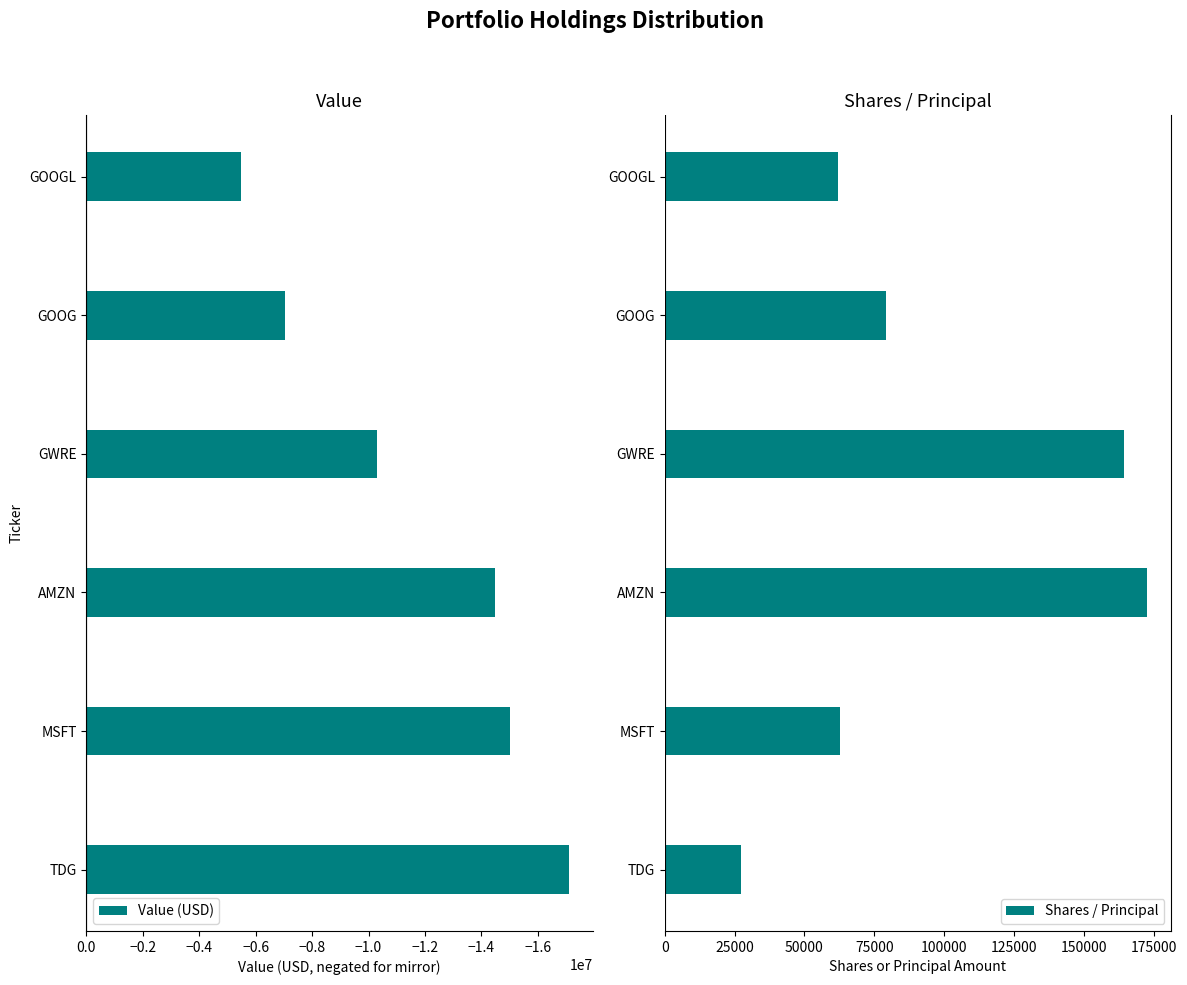

What is the approximate value of Shares / Principal at GOOGL, to the nearest 100?

62100